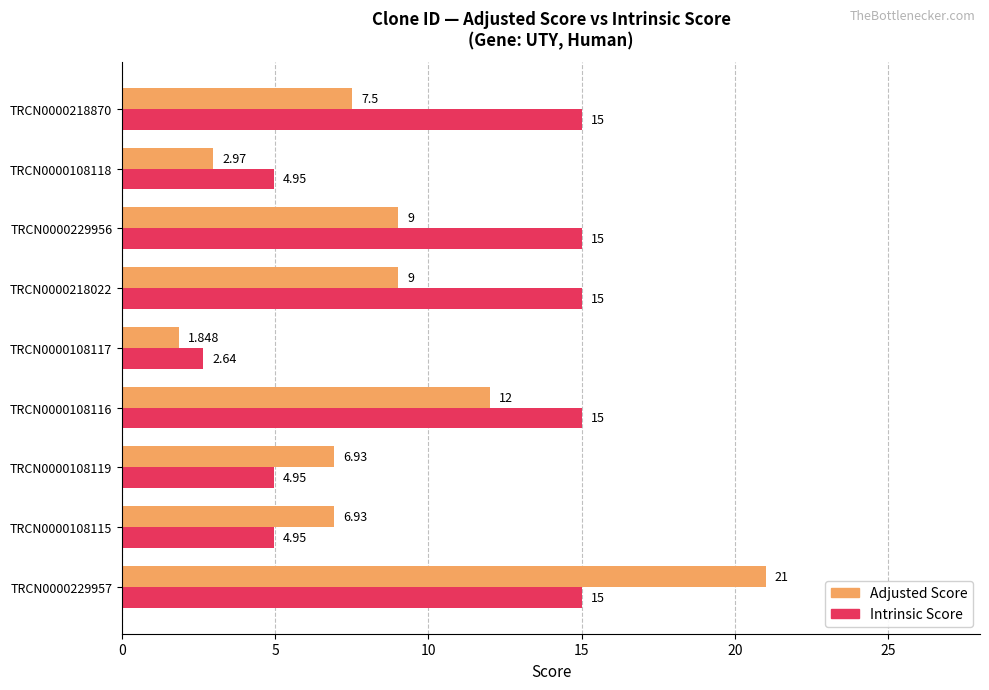

Rank the series at TRCN0000218870 from lowest to highest value.

Adjusted Score, Intrinsic Score